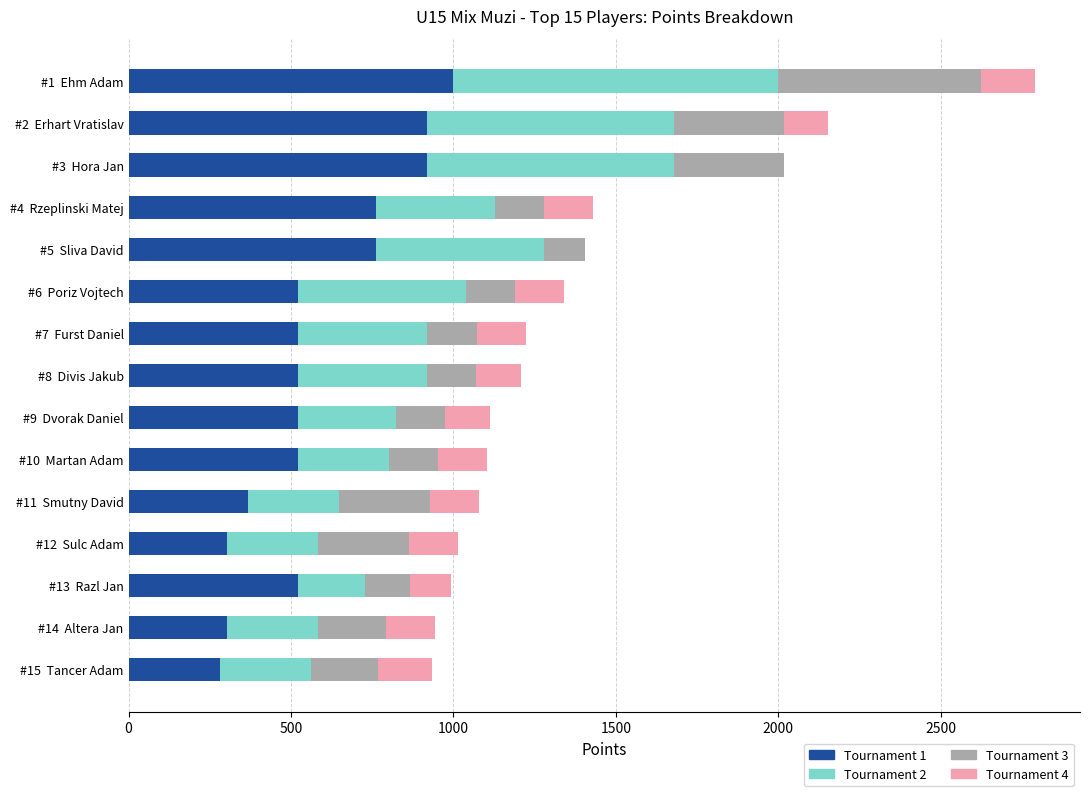

At which category is the sum across all series the highest?

#1  Ehm Adam